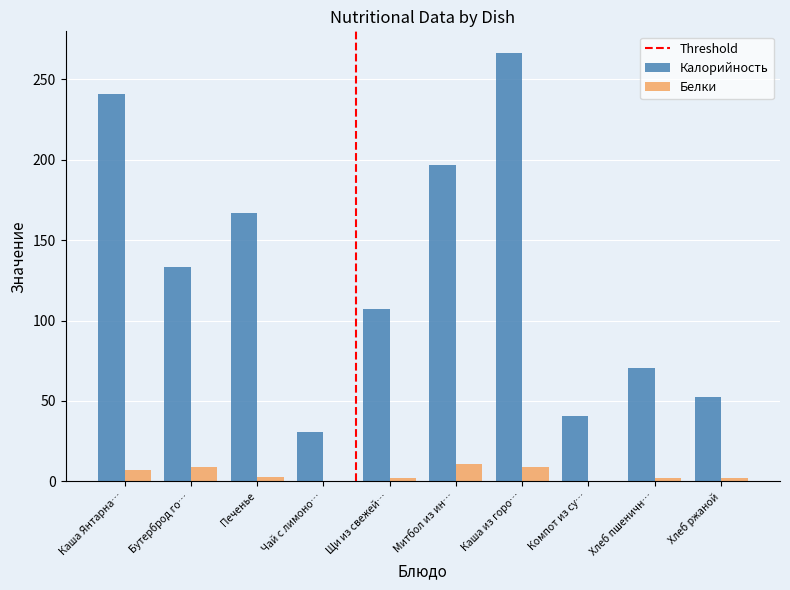

What is the greatest value displayed?

266.5